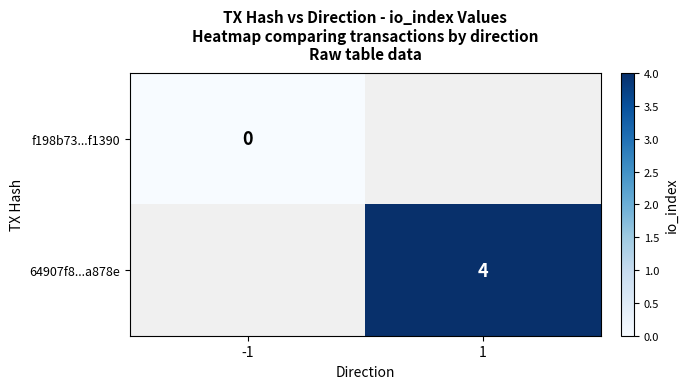

Is the value of f198b73...f1390 at -1 greater than the value of 64907f8...a878e at 1?

No